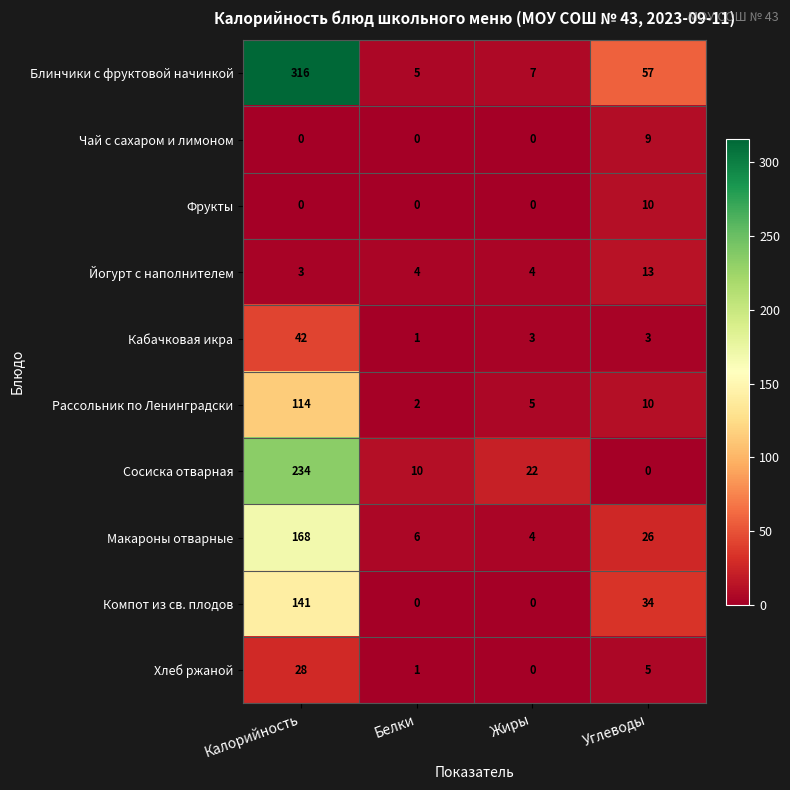

Rank the series by their maximum value, from highest to lowest.

Блинчики с фруктовой начинкой, Сосиска отварная, Макароны отварные, Компот из св. плодов, Рассольник по Ленинградски, Кабачковая икра, Хлеб ржаной, Йогурт с наполнителем, Фрукты, Чай с сахаром и лимоном